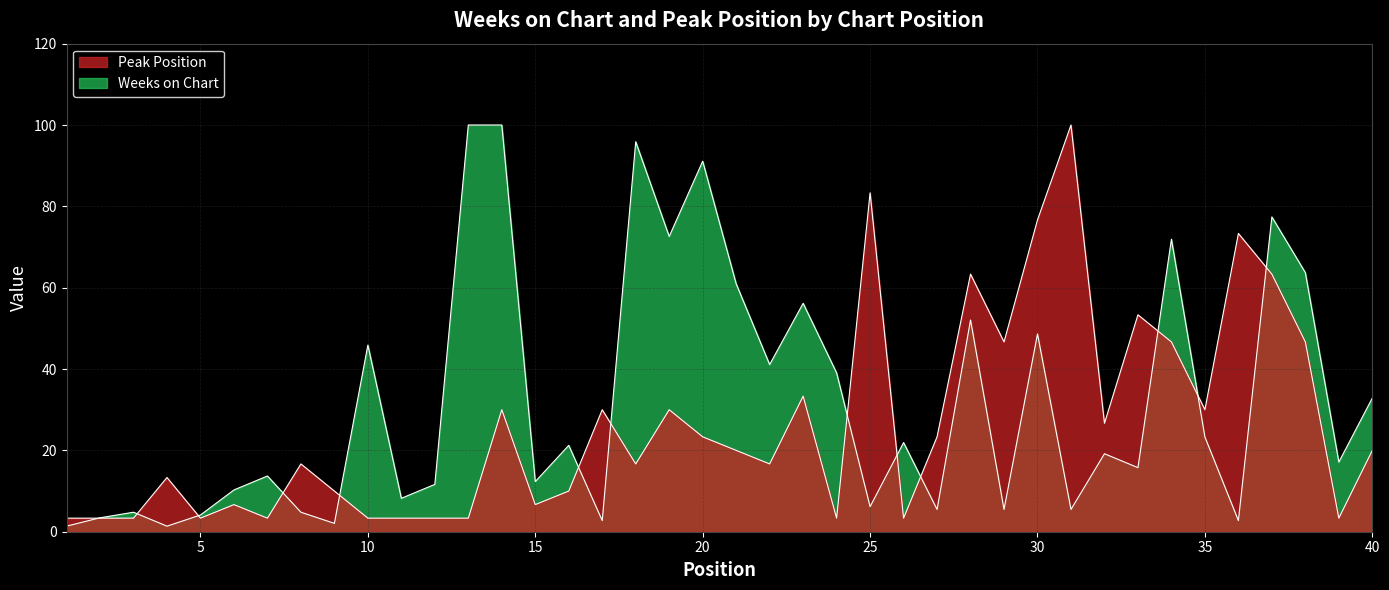

Is the value of Weeks on Chart at 34 greater than the value of Peak Position at 21?

Yes